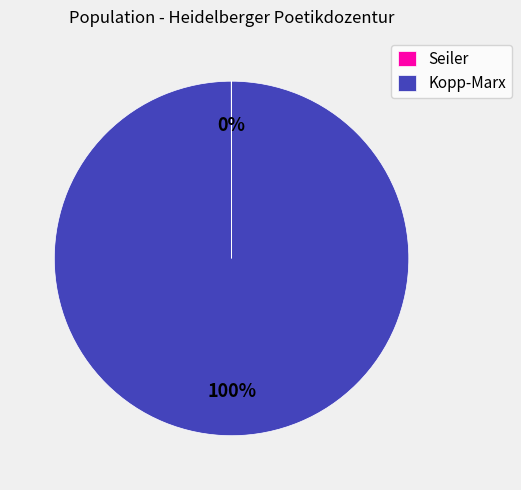

To the nearest percent, what is the difference between the largest and smallest slice percentages?

100%